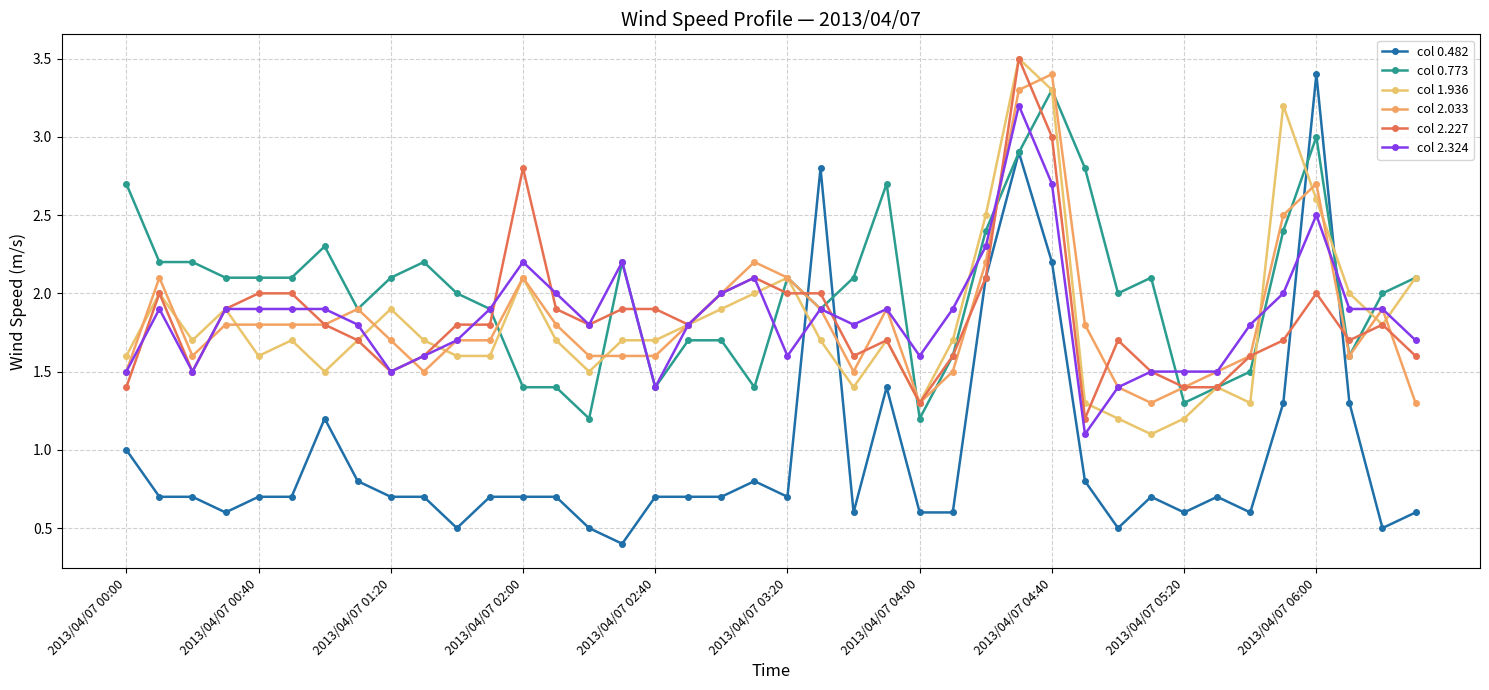

Reading left to right, transcribe all the data shown in this chart.

col 0.482: 1.0	0.7	0.7	0.6	0.7	0.7	1.2	0.8	0.7	0.7	0.5	0.7	0.7	0.7	0.5	0.4	0.7	0.7	0.7	0.8	0.7	2.8	0.6	1.4	0.6	0.6	2.1	2.9	2.2	0.8	0.5	0.7	0.6	0.7	0.6	1.3	3.4	1.3	0.5	0.6
col 0.773: 2.7	2.2	2.2	2.1	2.1	2.1	2.3	1.9	2.1	2.2	2.0	1.9	1.4	1.4	1.2	2.2	1.4	1.7	1.7	1.4	2.1	1.9	2.1	2.7	1.2	1.6	2.4	2.9	3.3	2.8	2.0	2.1	1.3	1.4	1.5	2.4	3.0	1.6	2.0	2.1
col 1.936: 1.6	2.0	1.7	1.9	1.6	1.7	1.5	1.7	1.9	1.7	1.6	1.6	2.1	1.7	1.5	1.7	1.7	1.8	1.9	2.0	2.1	1.7	1.4	1.7	1.3	1.7	2.5	3.5	3.3	1.3	1.2	1.1	1.2	1.4	1.3	3.2	2.6	2.0	1.8	2.1
col 2.033: 1.5	2.1	1.6	1.8	1.8	1.8	1.8	1.9	1.7	1.5	1.7	1.7	2.1	1.8	1.6	1.6	1.6	1.8	2.0	2.2	2.1	1.9	1.5	1.9	1.3	1.5	2.2	3.3	3.4	1.8	1.4	1.3	1.4	1.5	1.6	2.5	2.7	1.6	1.9	1.3
col 2.227: 1.4	2.0	1.5	1.9	2.0	2.0	1.8	1.7	1.5	1.6	1.8	1.8	2.8	1.9	1.8	1.9	1.9	1.8	2.0	2.1	2.0	2.0	1.6	1.7	1.3	1.6	2.1	3.5	3.0	1.2	1.7	1.5	1.4	1.4	1.6	1.7	2.0	1.7	1.8	1.6
col 2.324: 1.5	1.9	1.5	1.9	1.9	1.9	1.9	1.8	1.5	1.6	1.7	1.9	2.2	2.0	1.8	2.2	1.4	1.8	2.0	2.1	1.6	1.9	1.8	1.9	1.6	1.9	2.3	3.2	2.7	1.1	1.4	1.5	1.5	1.5	1.8	2.0	2.5	1.9	1.9	1.7